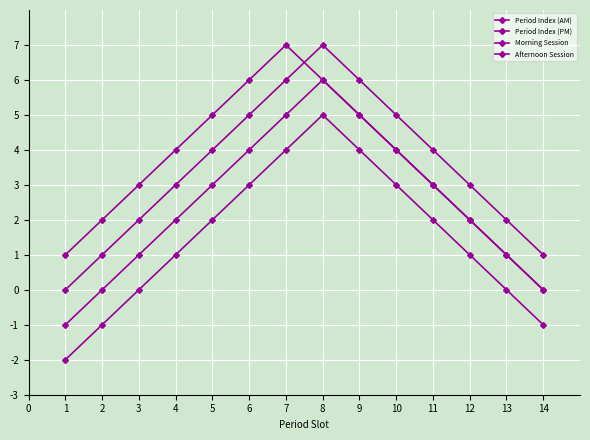

At how many categories does at least one series exceed 5?

4